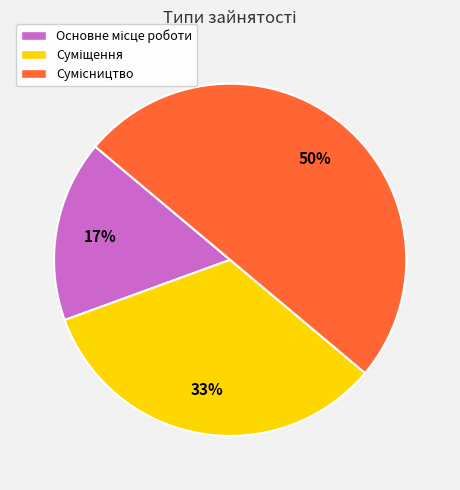

To the nearest percent, what is the difference between the largest and smallest slice percentages?

33%